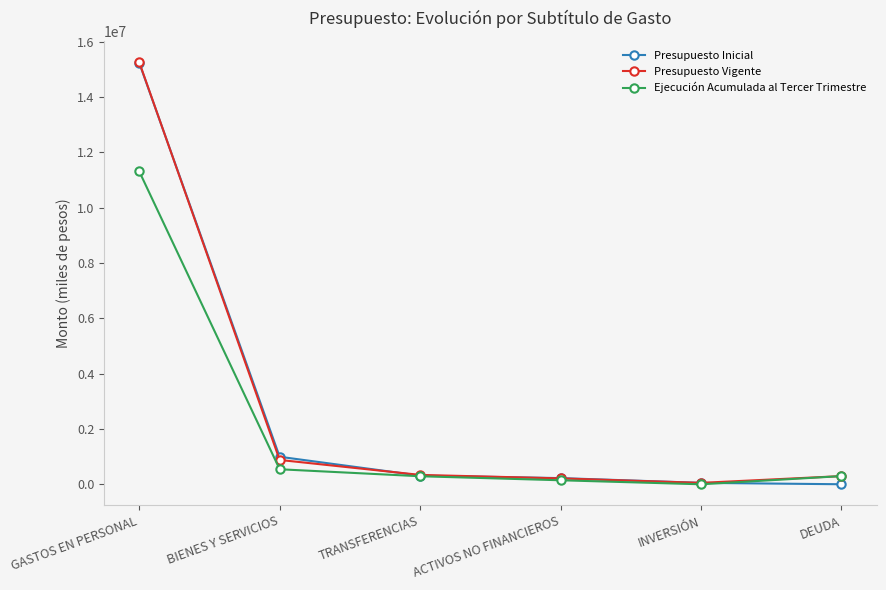

How many series are shown in this chart?

3